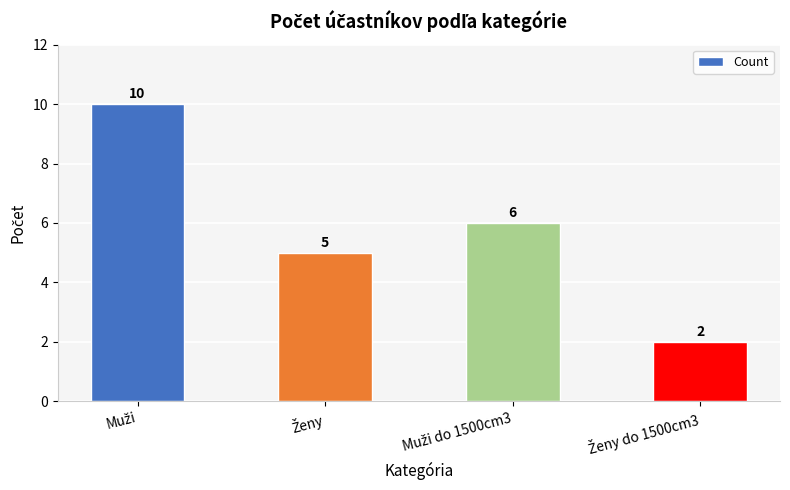

What is the greatest value displayed?

10